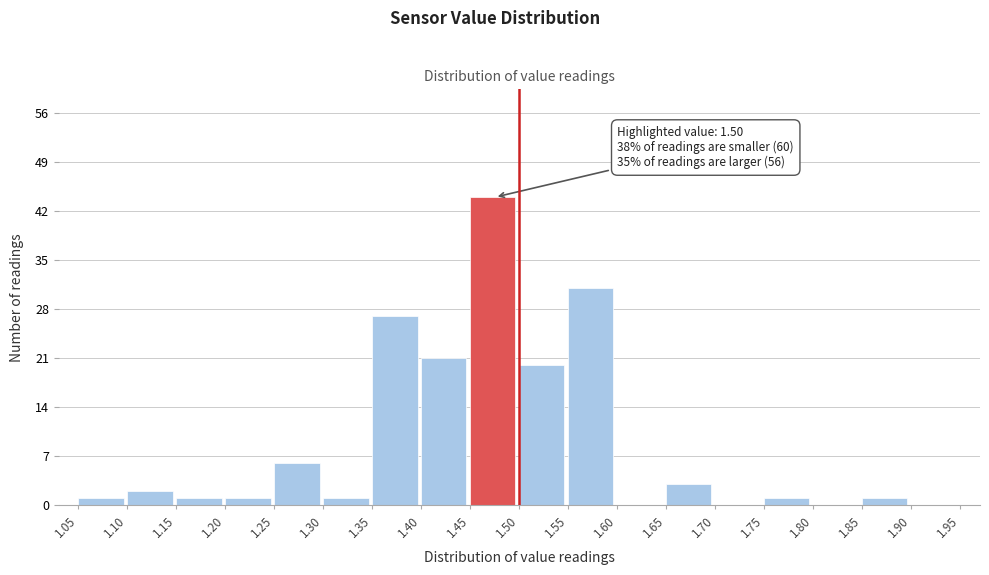

Over which range of the x-axis is the bar tallest?

1.45 to 1.50